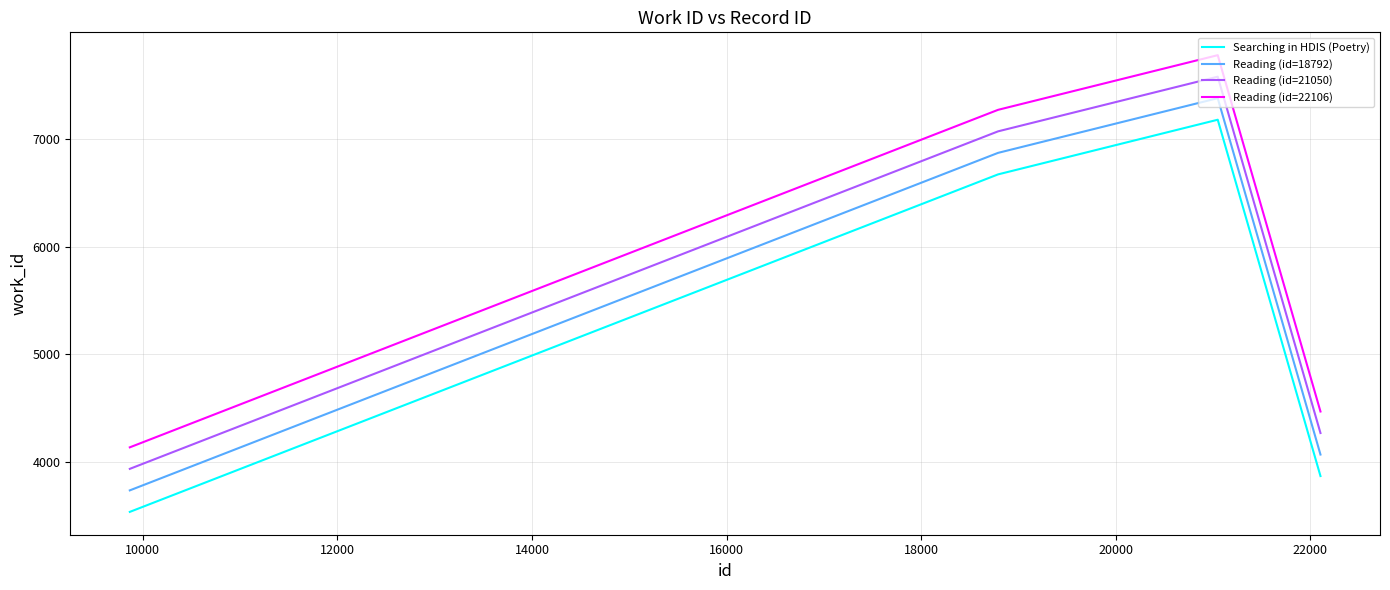

Which series has the largest total across all categories?

Reading (id=22106)